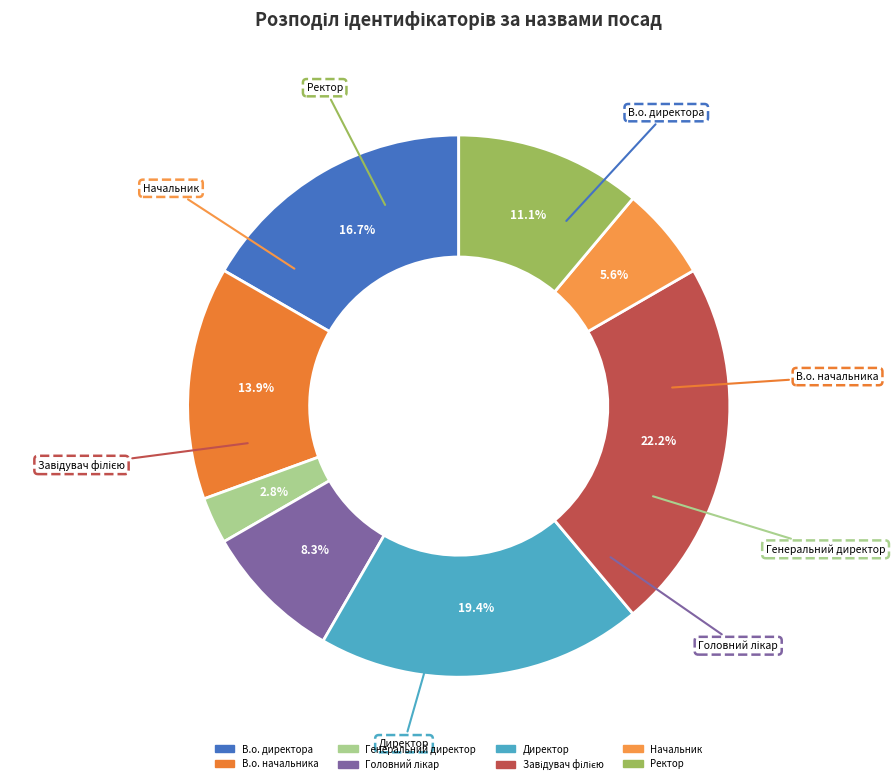

How many slices are in this pie chart?

8